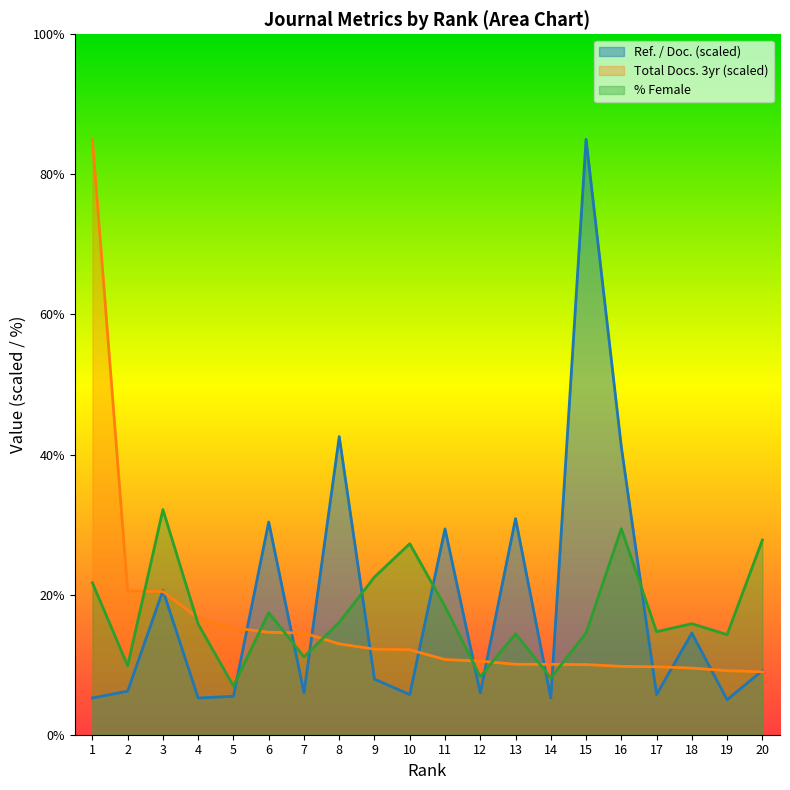

How many intersections are there between Total Docs. (3years) and Ref. / Doc.?

15